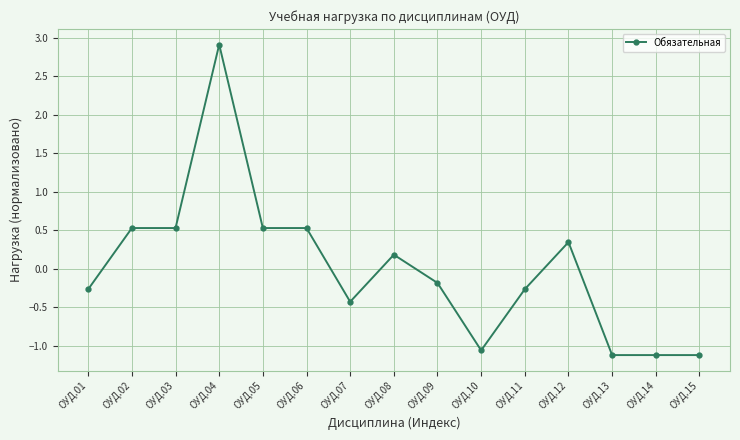

True or false: there are more than 1 points higher than both neighbors.

True